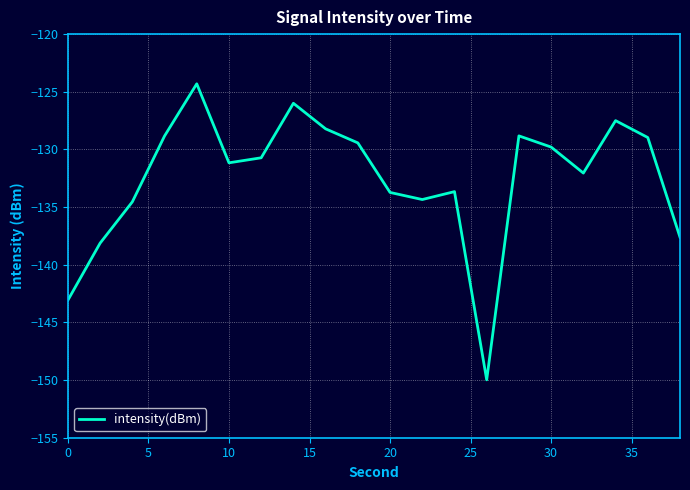

What is the greatest value displayed?

-124.3